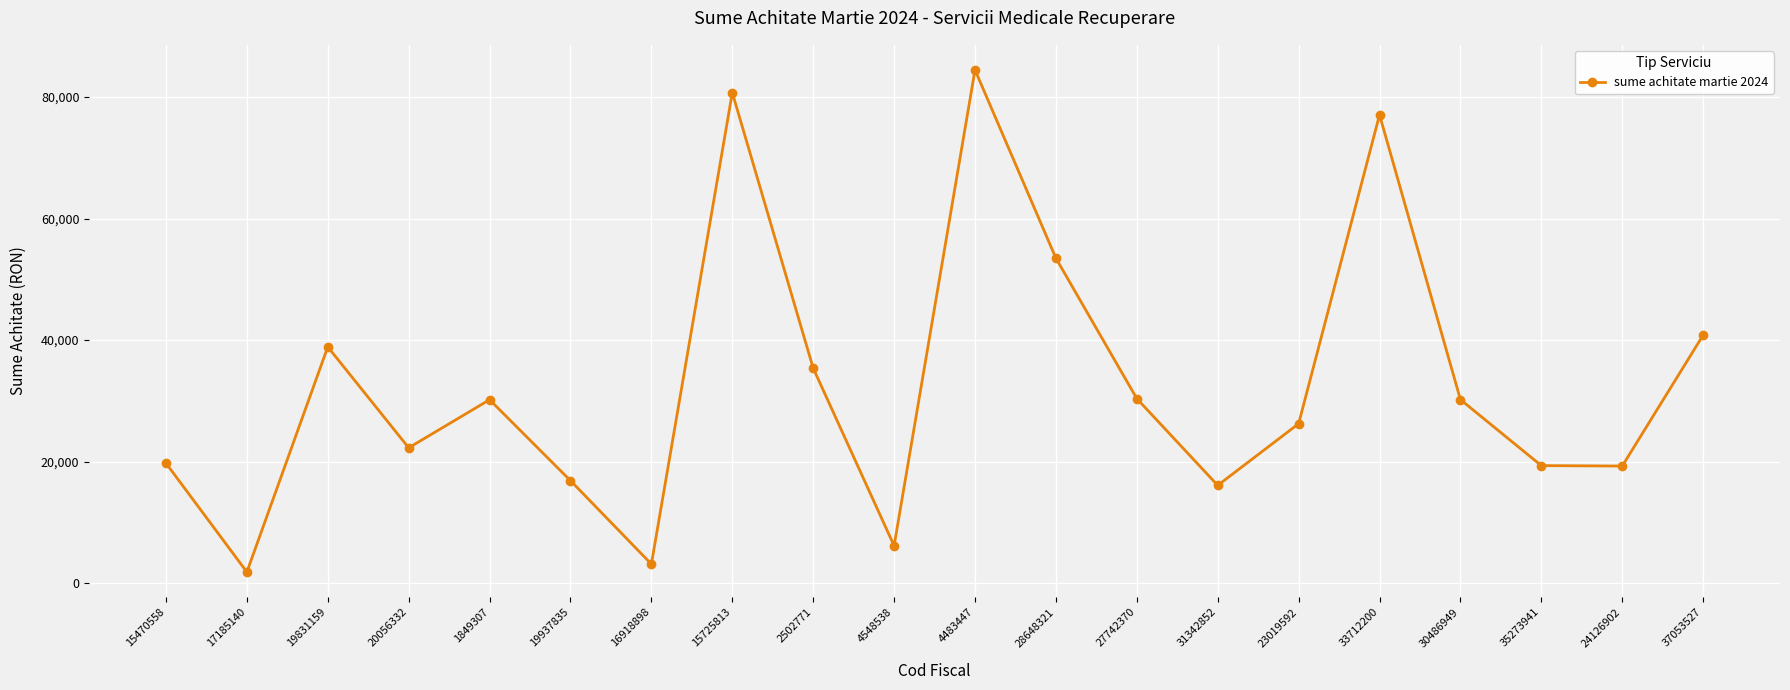

How many interior local peaks (higher than both neighbors) does the data have?

5